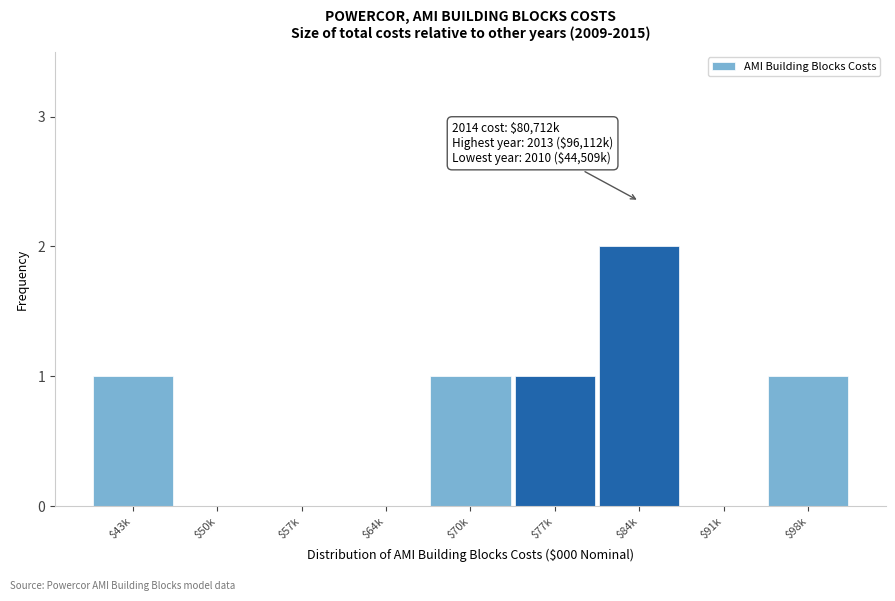

The value at $77k is 2. True or false?

False